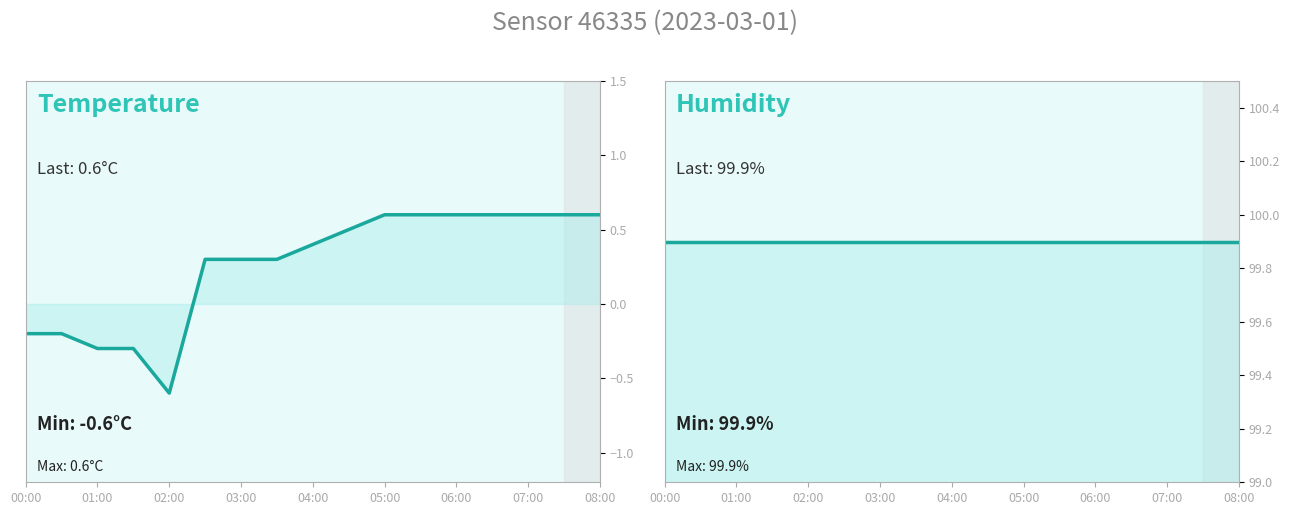

The temperature series shows 0.4 at 11. True or false?

False